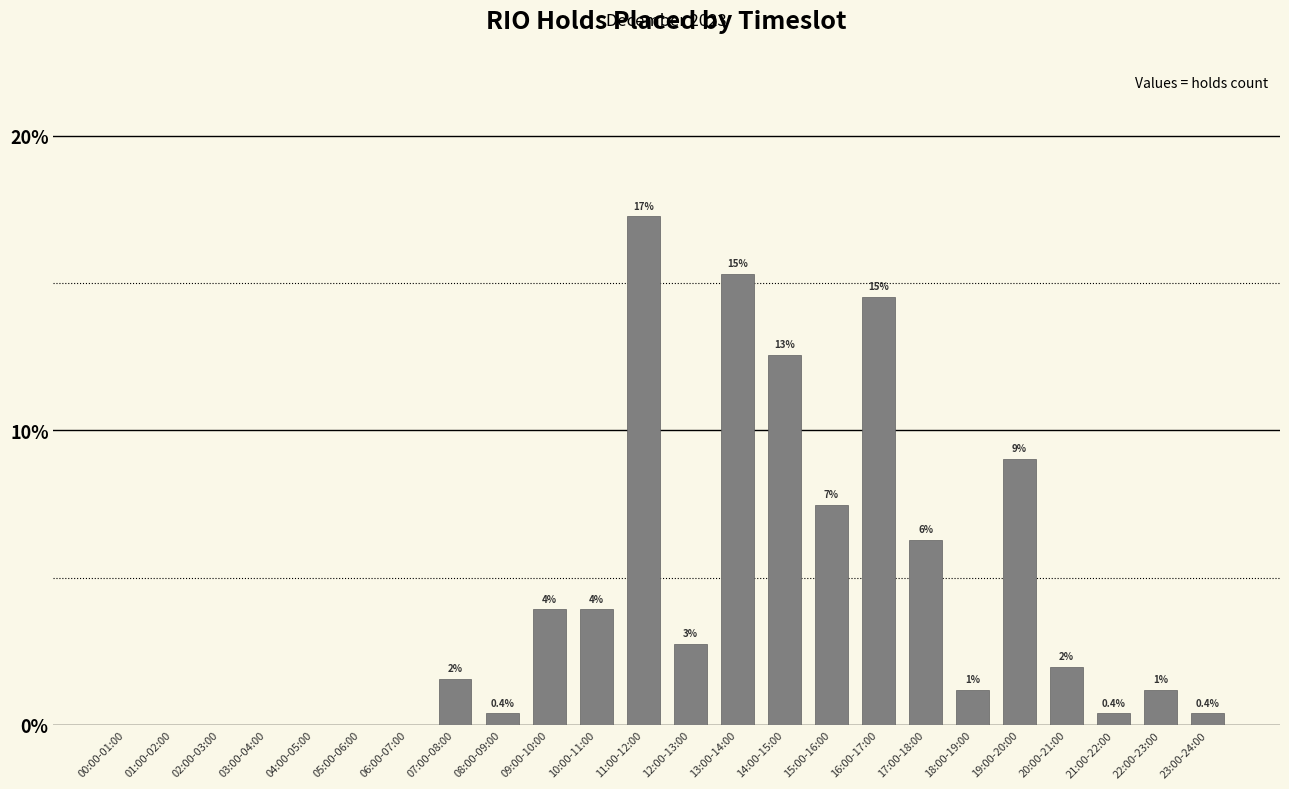

Are the bars horizontal?

No